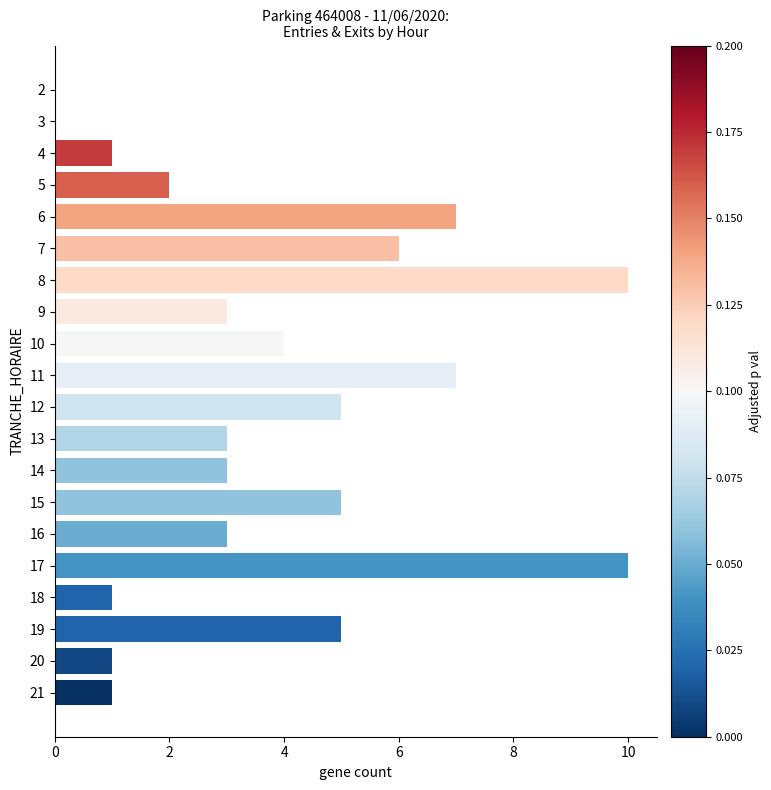

What is the maximum value shown in the chart?

10